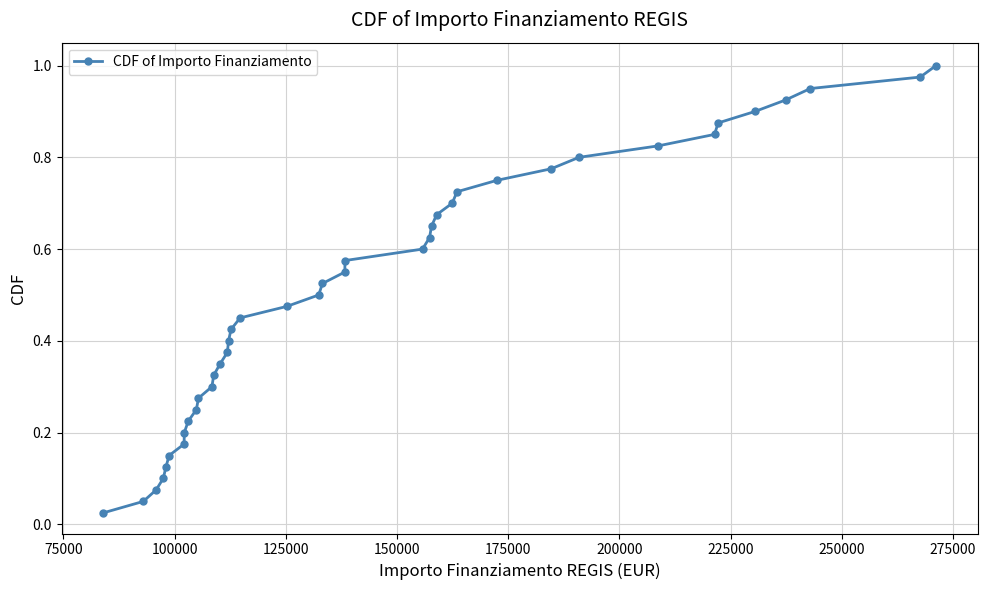

True or false: there are more than 2 points higher than both neighbors.

False